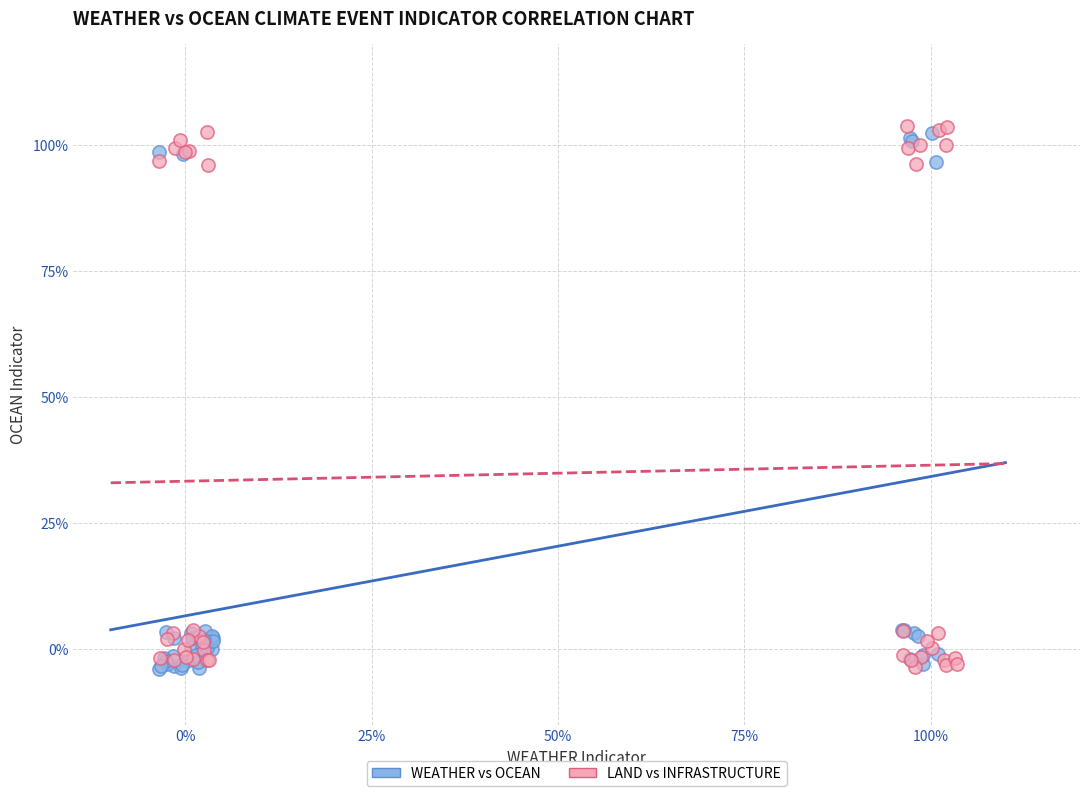

What are all the series names shown in the legend?

WEATHER vs OCEAN, LAND vs INFRASTRUCTURE